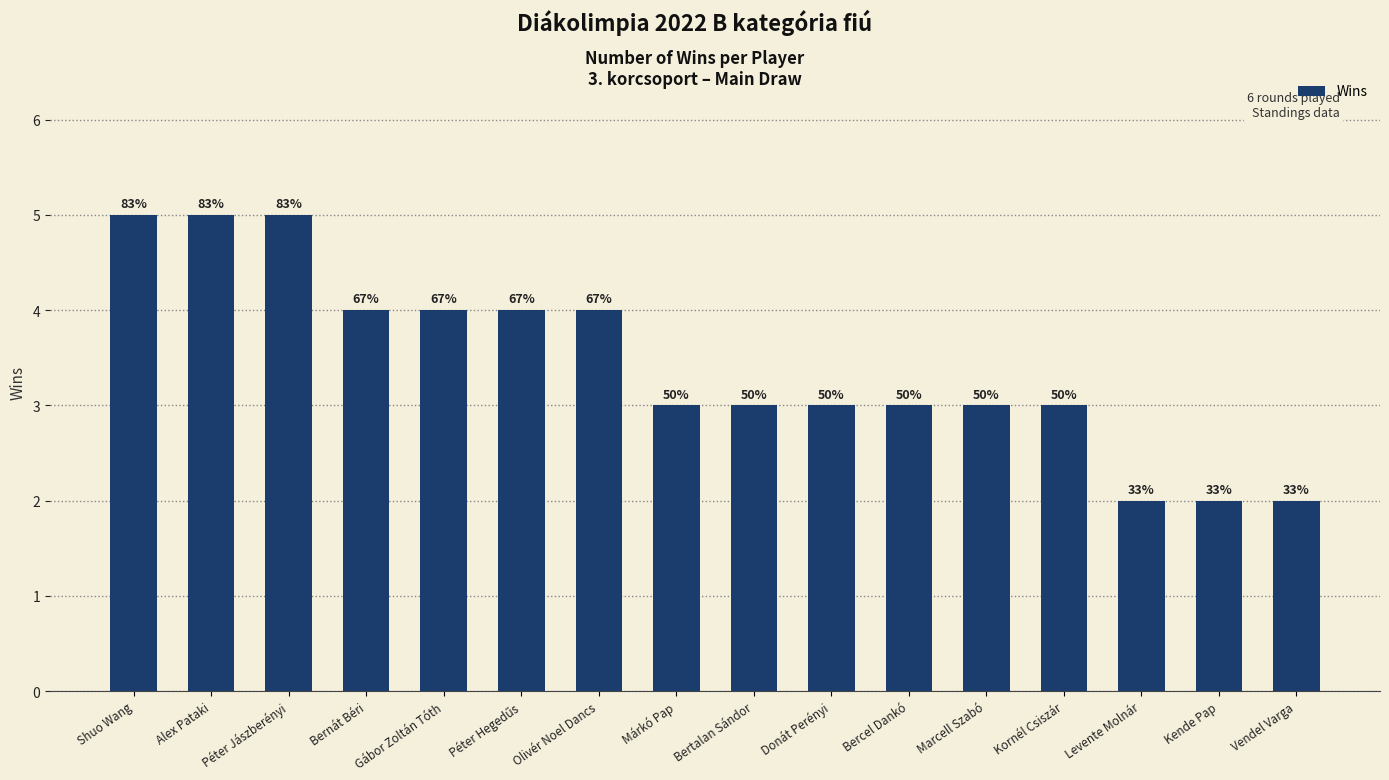

Reading left to right, extract all data points from this chart.

Shuo Wang=5	Alex Pataki=5	Péter Jászberényi=5	Bernát Béri=4	Gábor Zoltán Tóth=4	Péter Hegedűs=4	Olivér Noel Dancs=4	Márkó Pap=3	Bertalan Sándor=3	Donát Perényi=3	Bercel Dankó=3	Marcell Szabó=3	Kornél Csiszár=3	Levente Molnár=2	Kende Pap=2	Vendel Varga=2